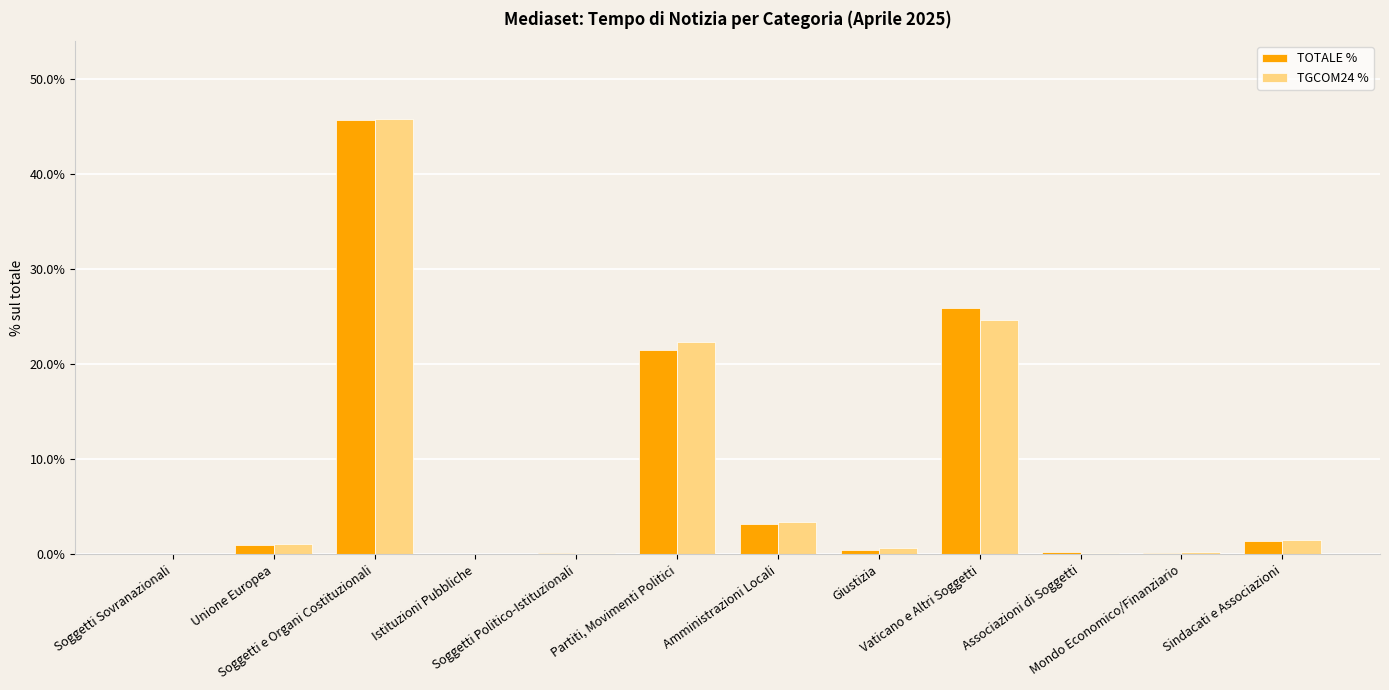

What is the spread (max minus min) of values at Unione Europea?

0.1